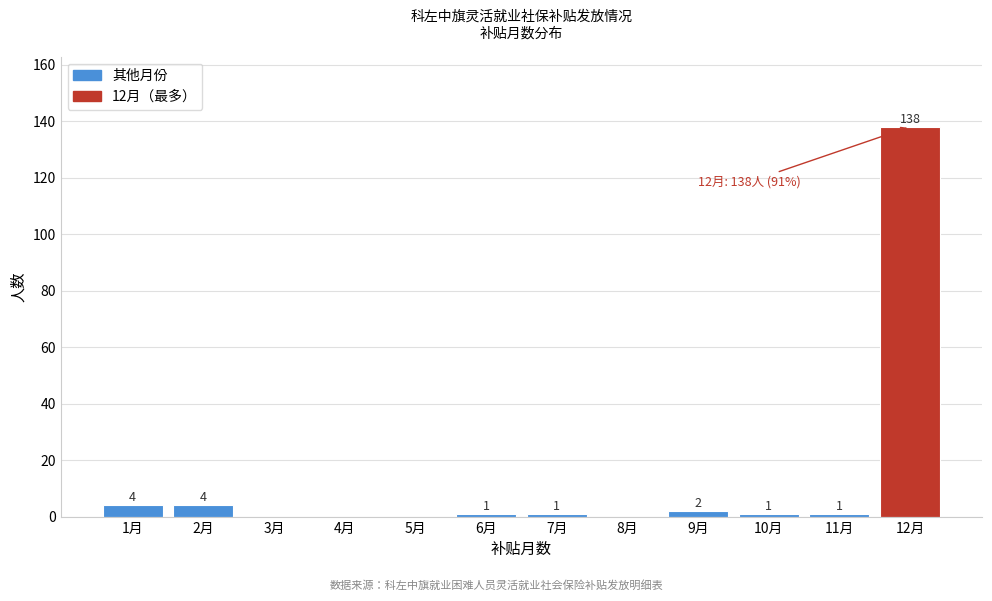

Reading left to right, list all the values displayed in this chart.

1月=4	2月=4	3月=0	4月=0	5月=0	6月=1	7月=1	8月=0	9月=2	10月=1	11月=1	12月=138